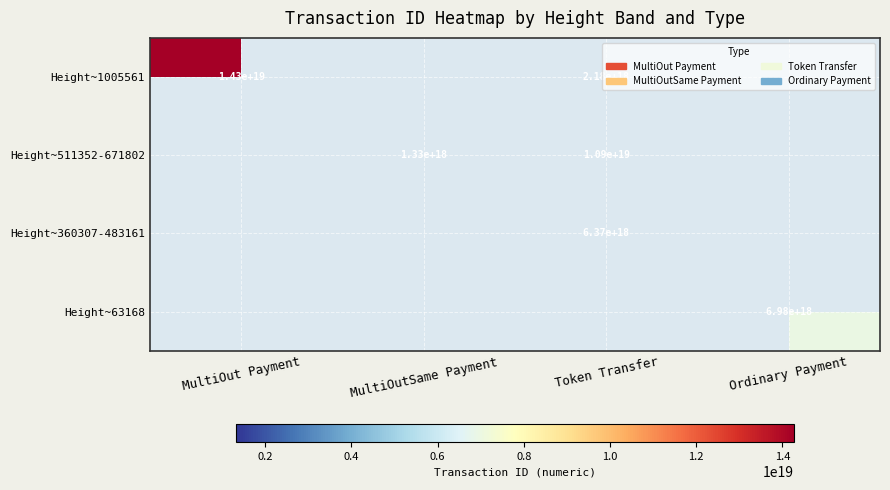

The Height~1005561 series shows 14300000000000000000 at MultiOut Payment. True or false?

True